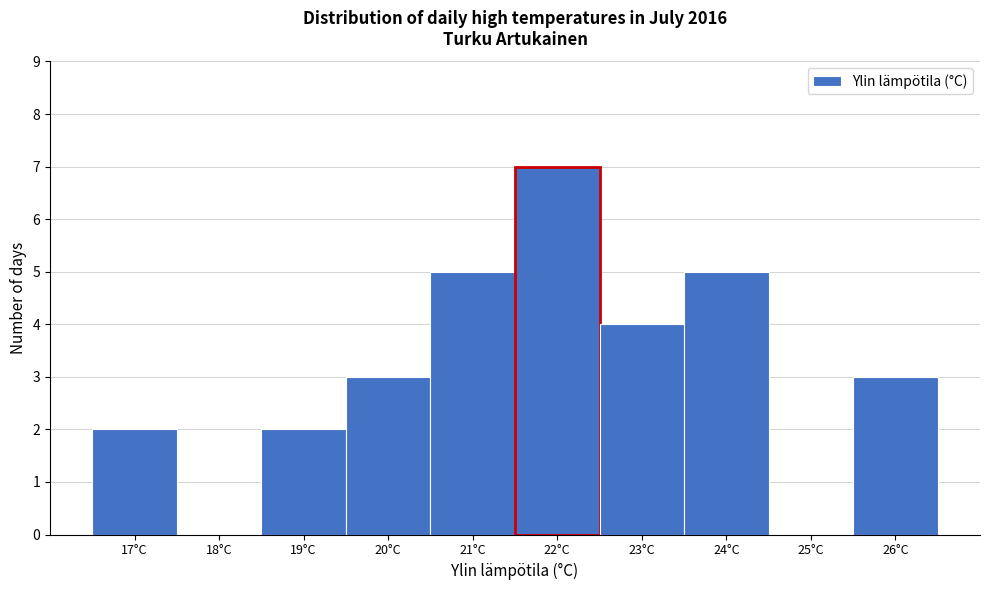

Reading left to right, transcribe all the data shown in this chart.

17°C=2	18°C=0	19°C=2	20°C=3	21°C=5	22°C=7	23°C=4	24°C=5	25°C=0	26°C=3